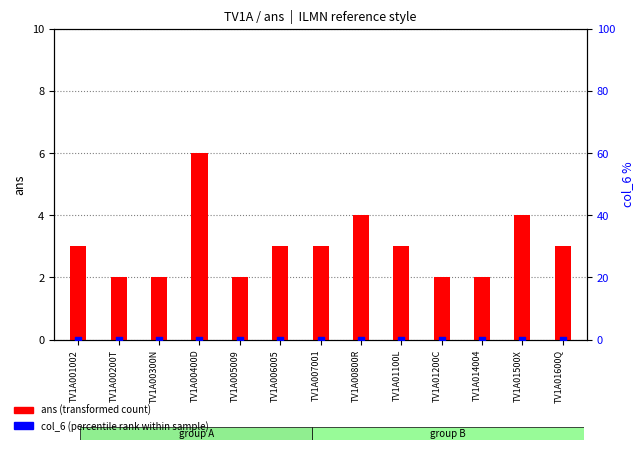

Is the value of ans (transformed count) at TV1A00400D greater than the value of col_6 (percentile rank) at TV1A007001?

Yes